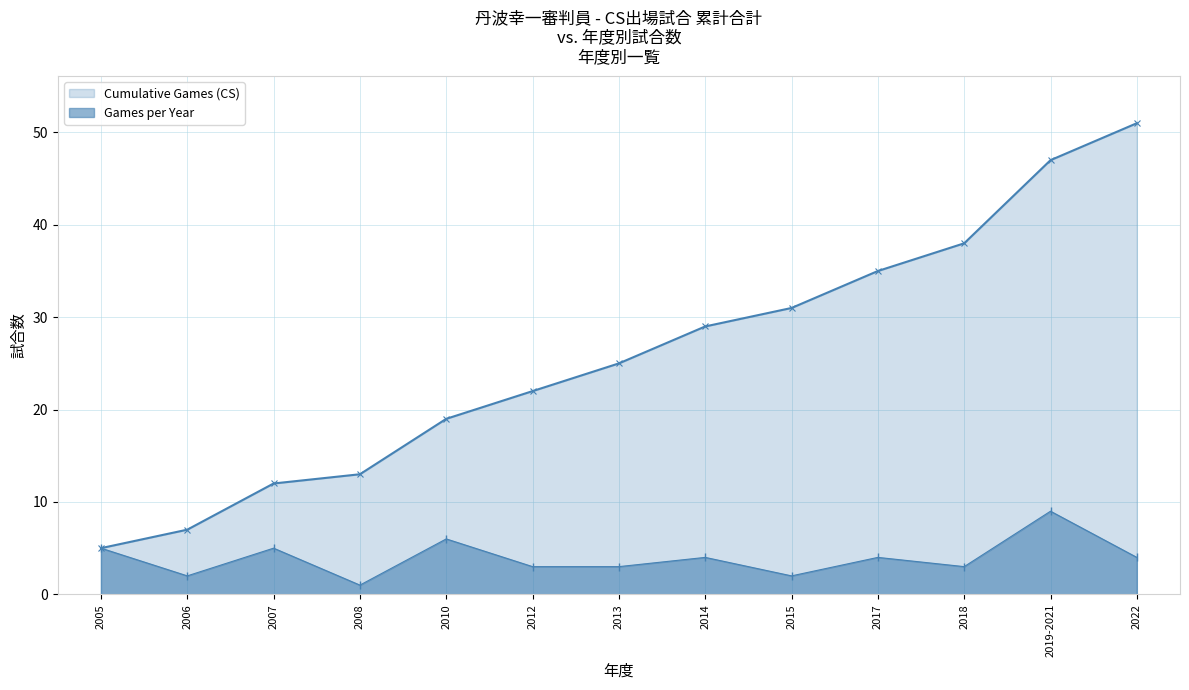

What is the smallest value displayed?

1